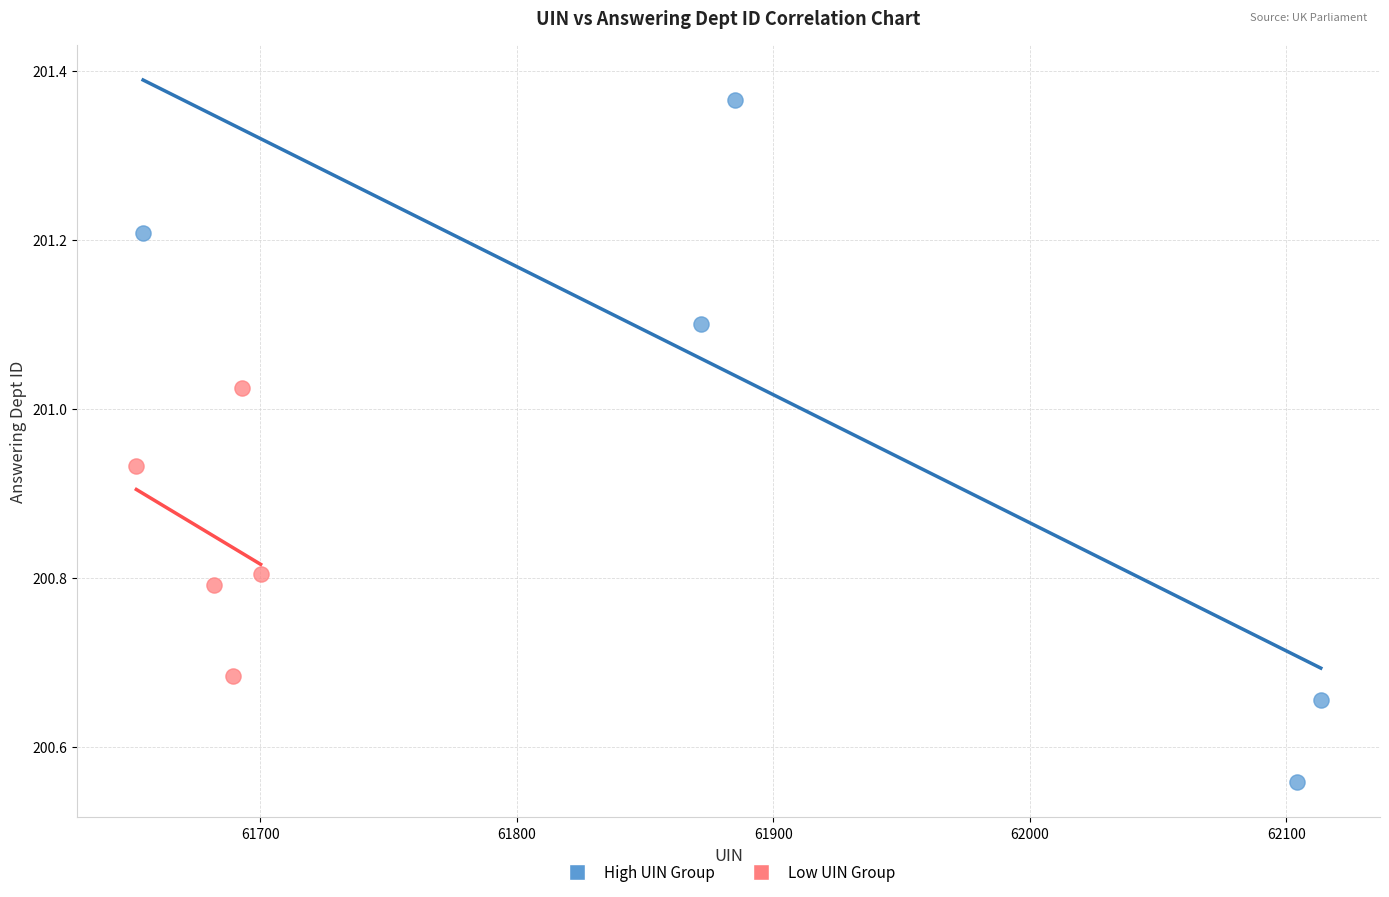

Which series reaches the maximum Y coordinate?

High UIN Group